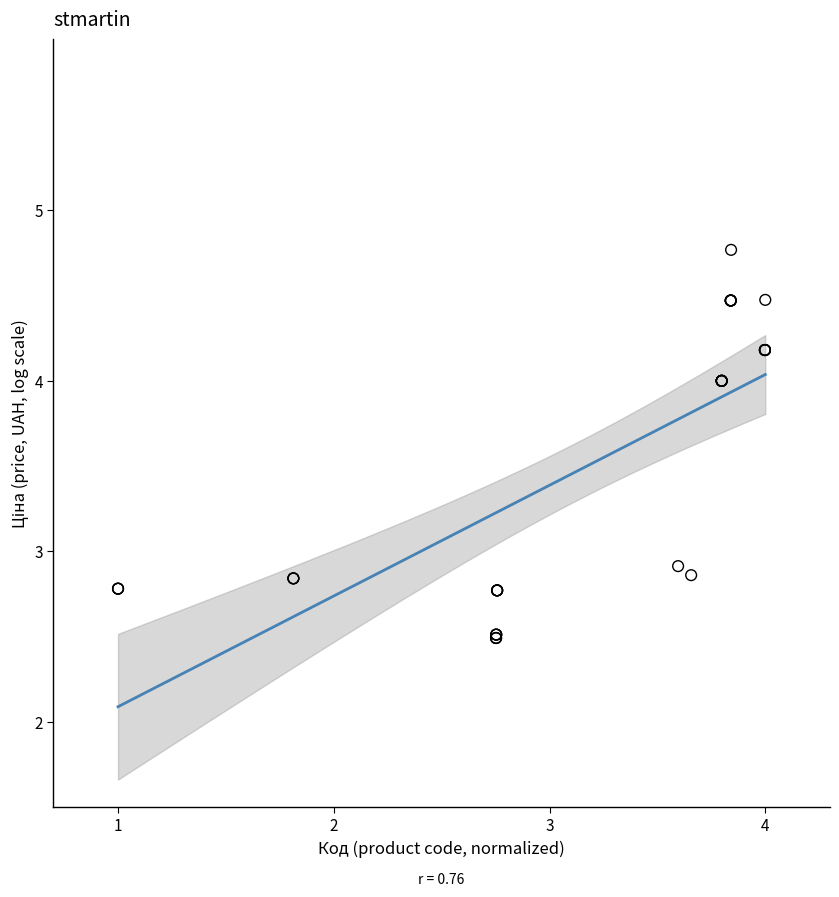

What Y value in the scatter plot is closest to 3?

2.9